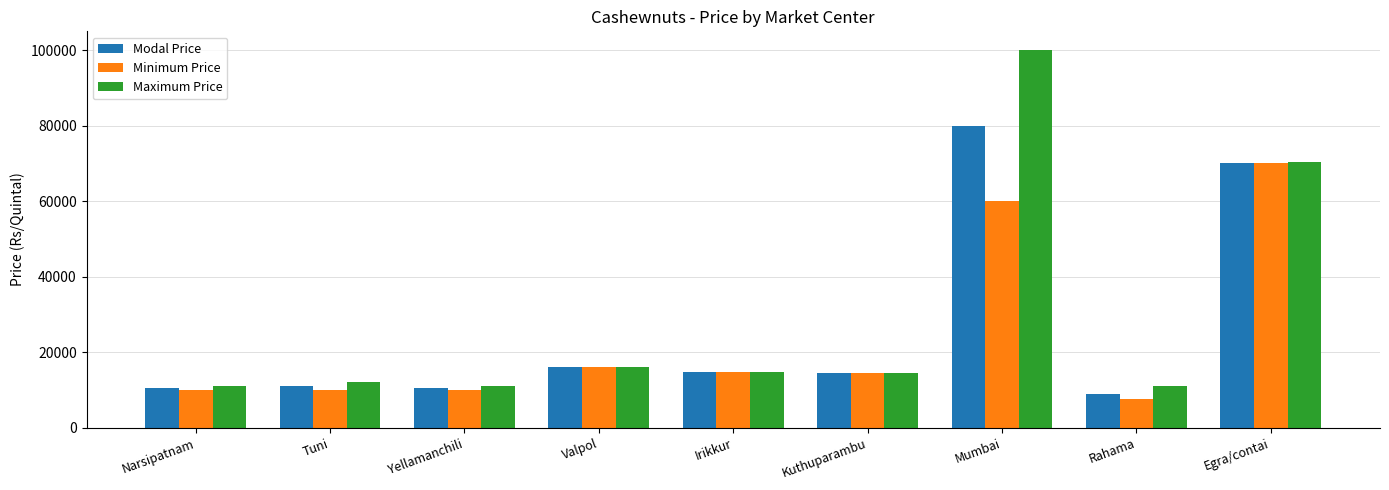

How many bars are there in total?

27